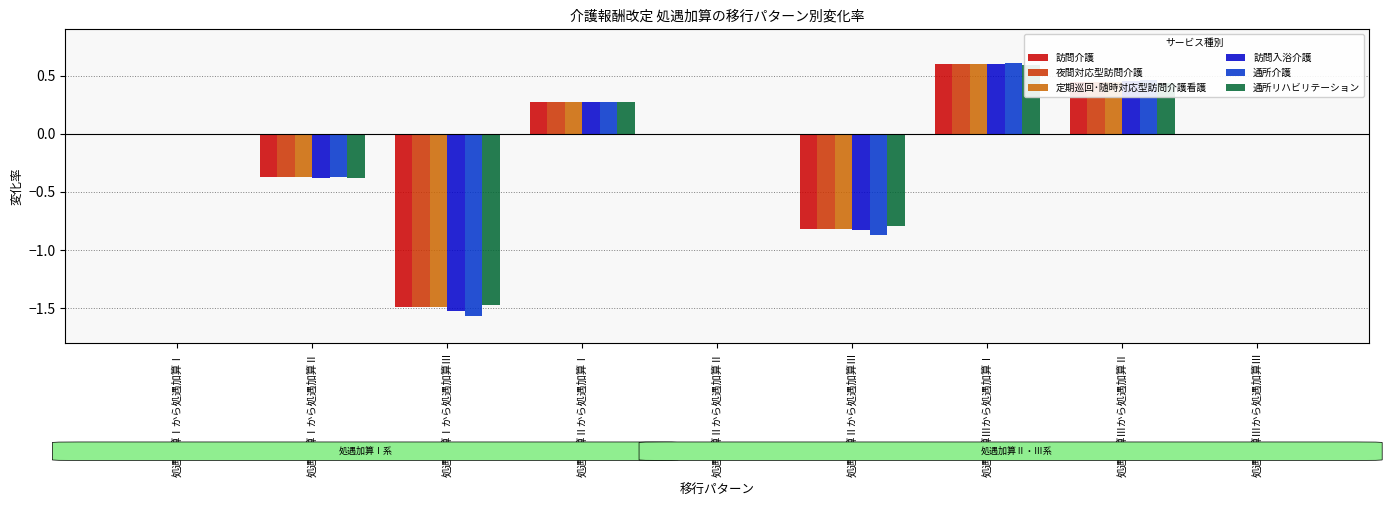

Between 処遇加算Ⅰから処遇加算Ⅱ and 処遇加算Ⅲから処遇加算Ⅱ, which series saw the biggest shift?

通所介護